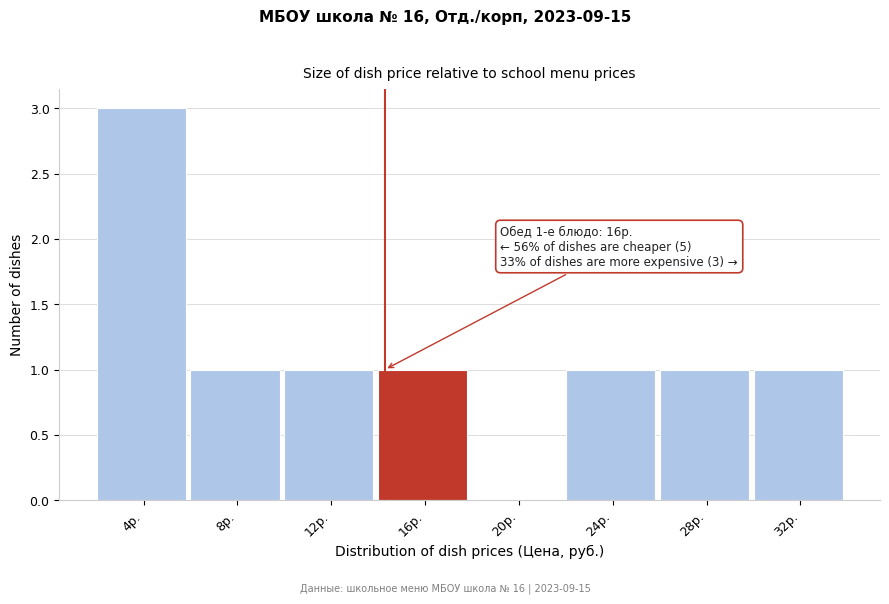

Reading right to left, extract all data points from this chart.

32р.=1	28р.=1	24р.=1	20р.=0	16р.=1	12р.=1	8р.=1	4р.=3